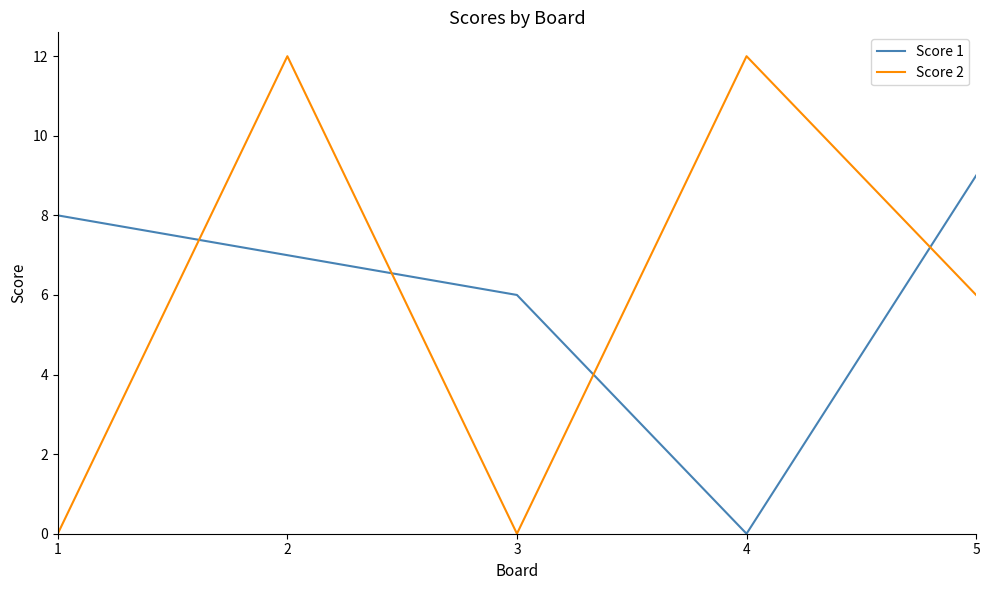

How many times do Score 1 and Score 2 cross each other?

4